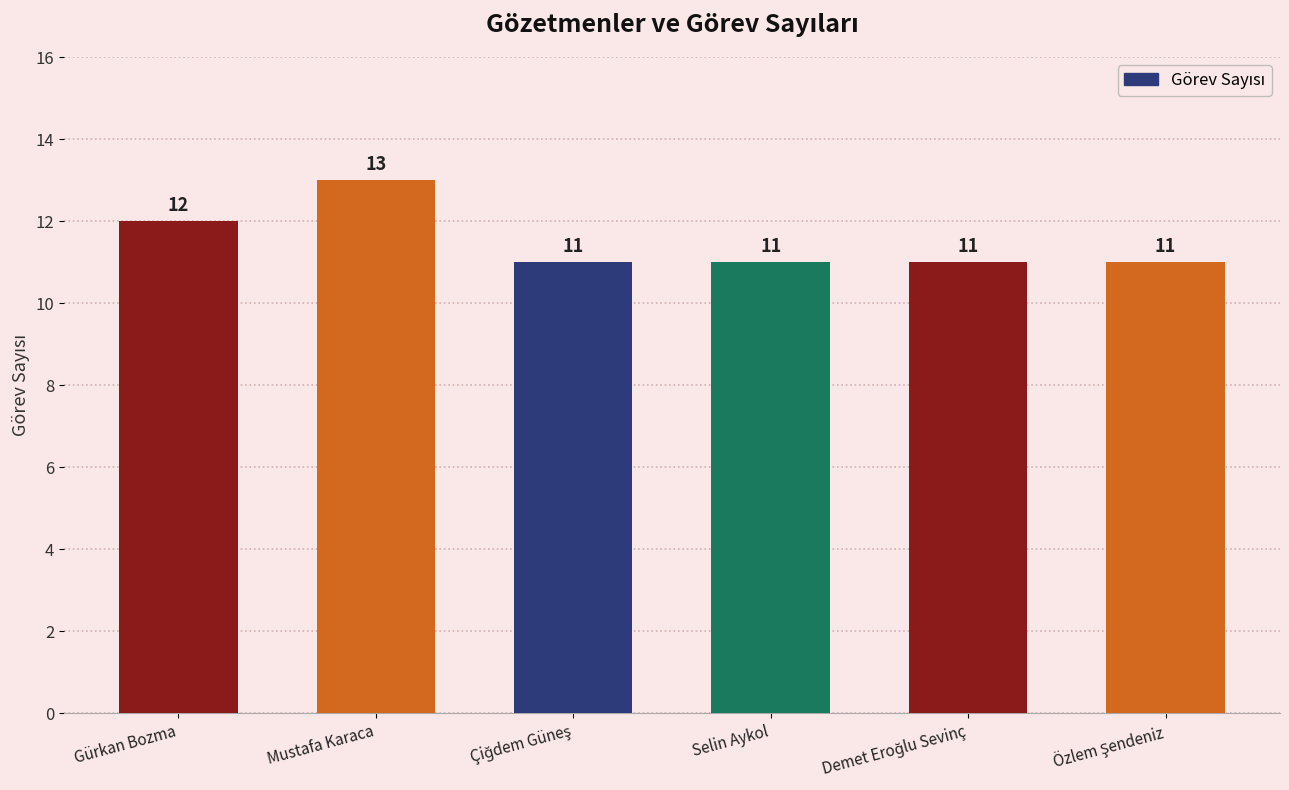

What is the average value?

12